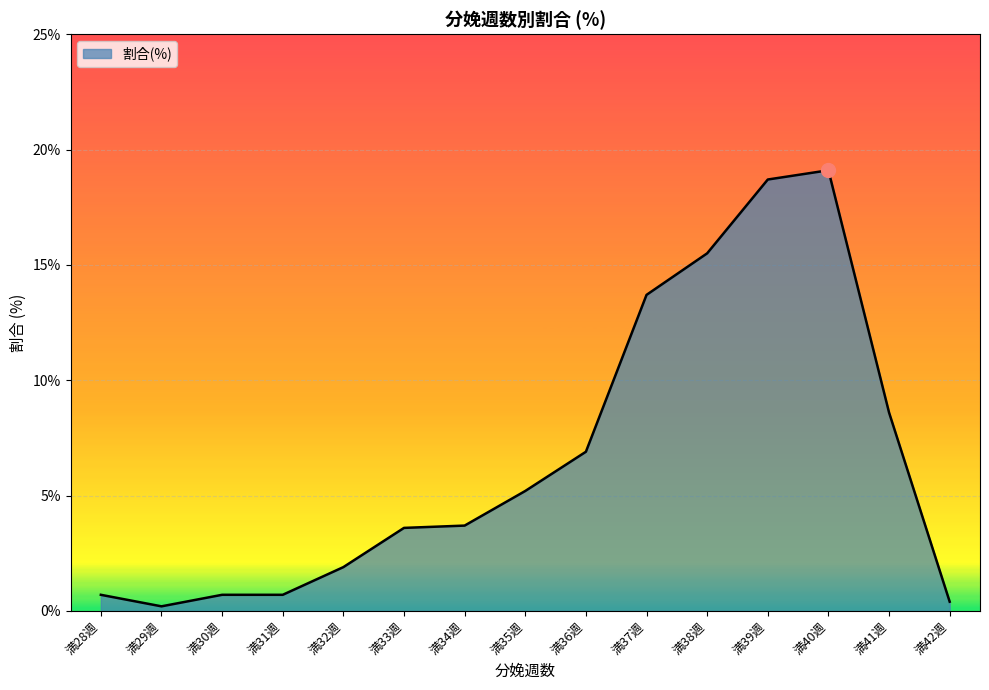

Read the value at 満32週.

1.9